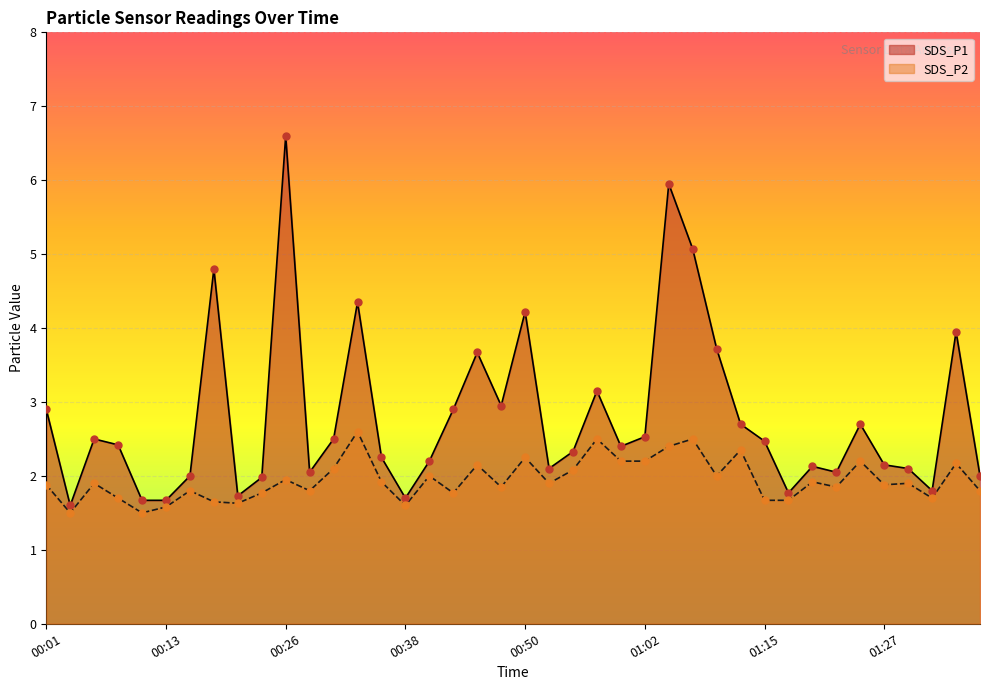

At how many categories does at least one series exceed 6?

1